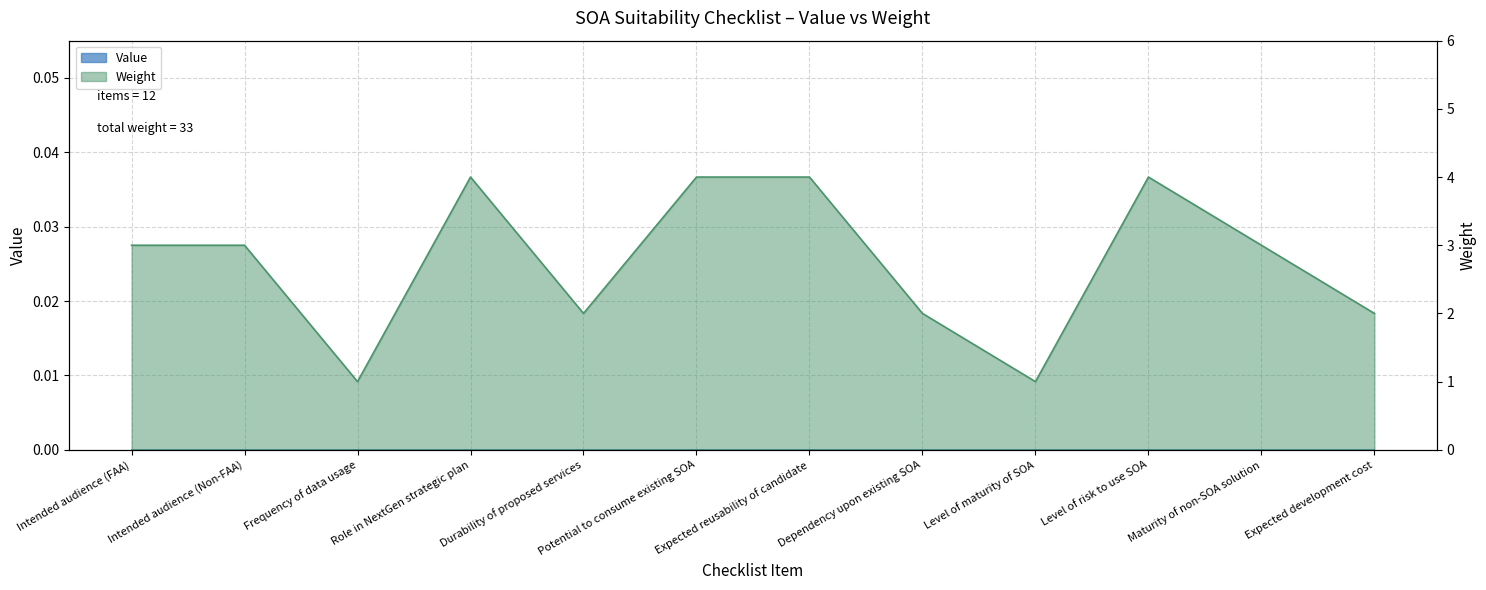

Where is the data nearest to the value 2?

Durability of proposed services